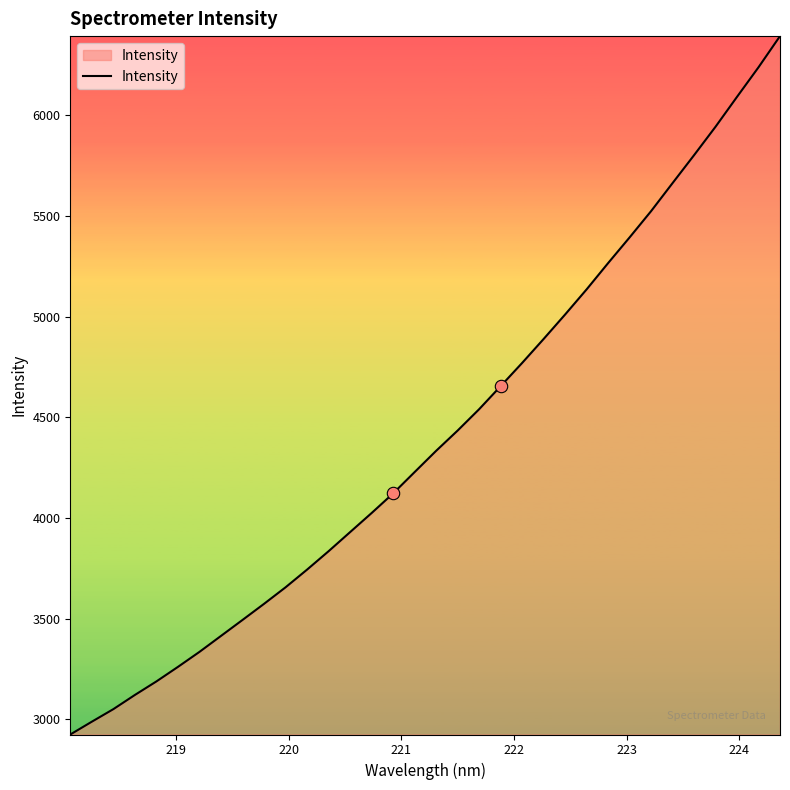

What is the greatest value displayed?

6393.2